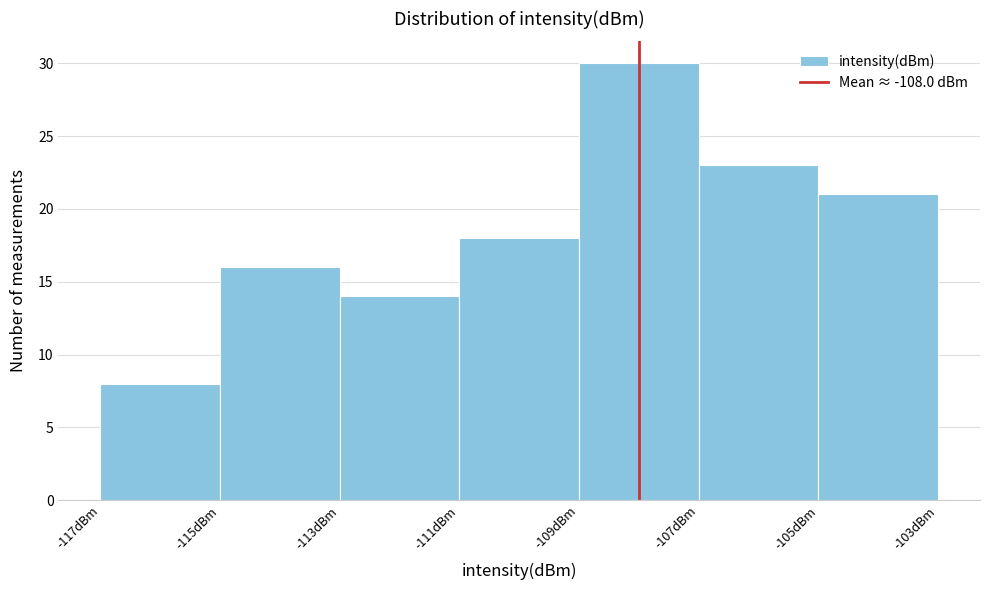

Which range on the x-axis has the tallest bar?

-109 to -107